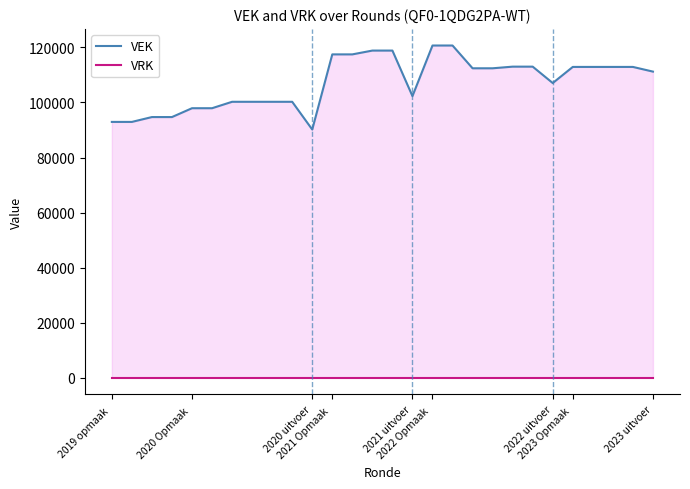

Rank the series by their maximum value, from lowest to highest.

VRK, VEK